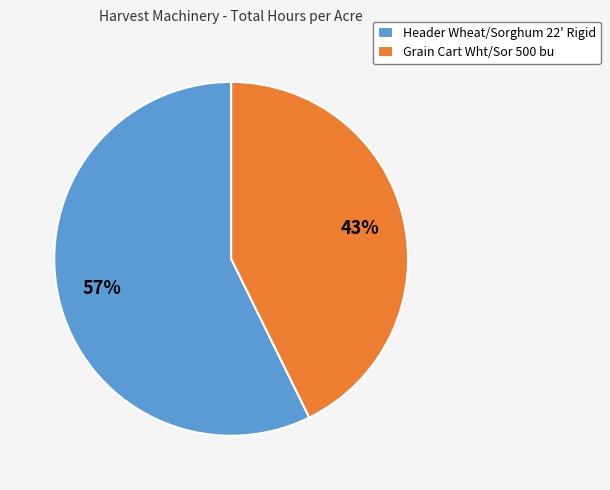

What is the largest slice in the pie chart?

Header Wheat/Sorghum 22' Rigid